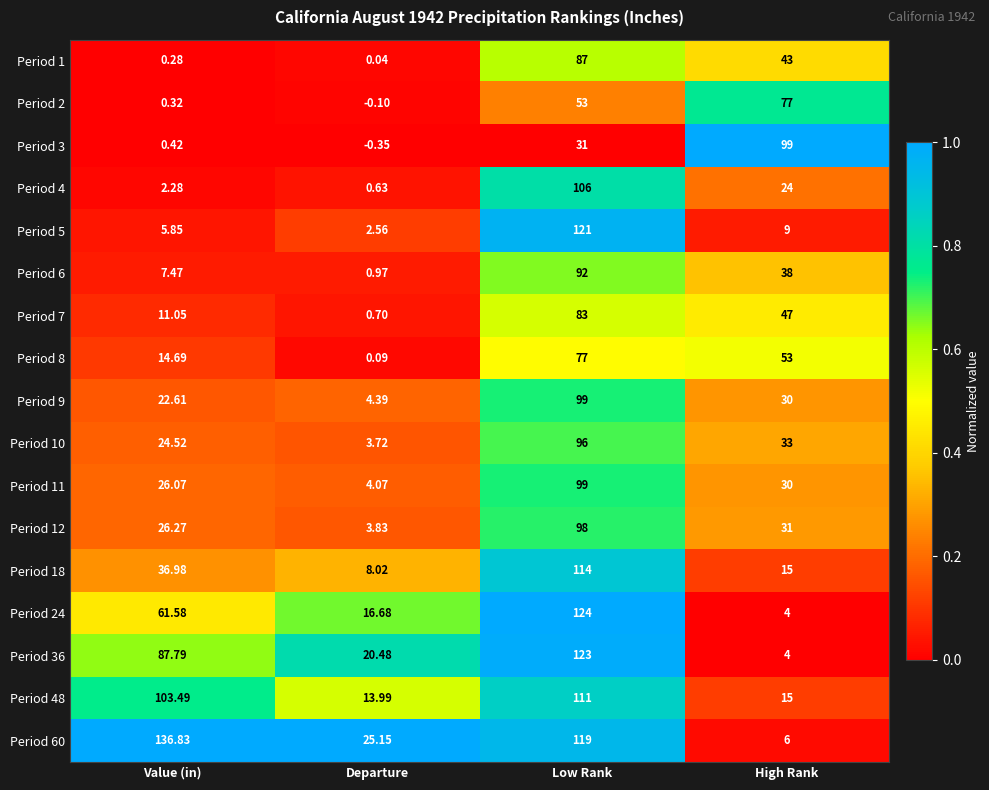

What is the total value across all series at High Rank?

558.0